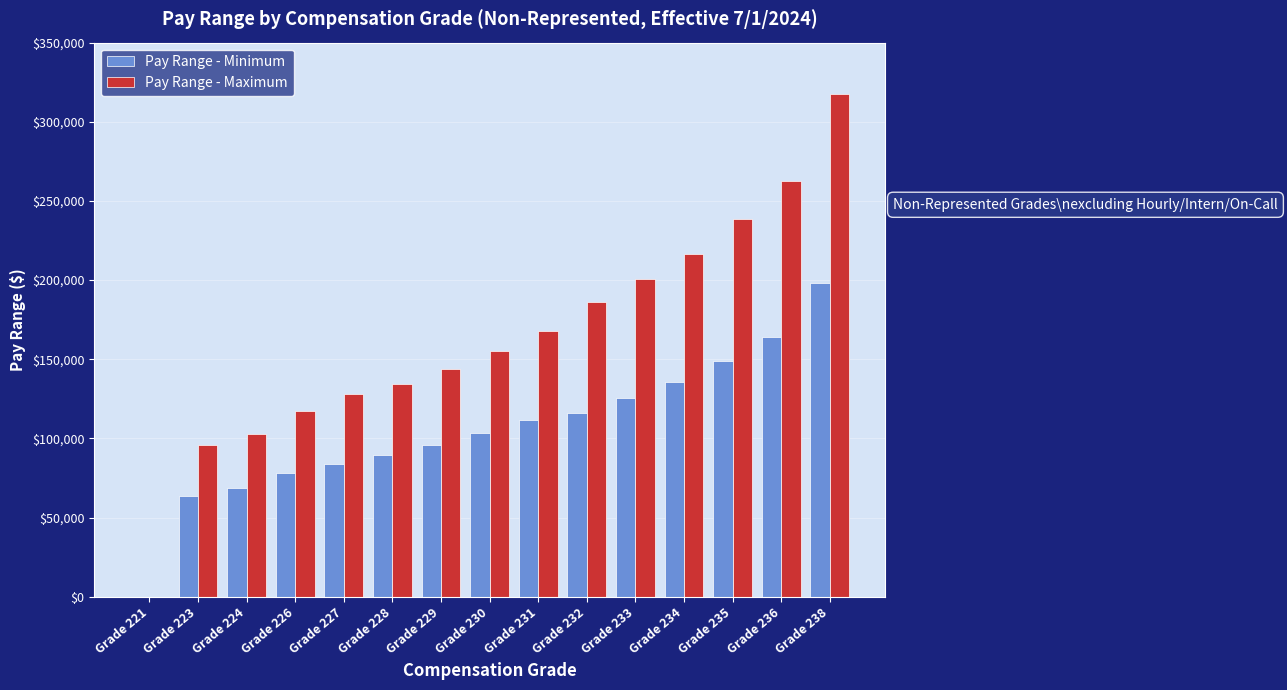

The Pay Range - Maximum series shows 134439.7 at Grade 228. True or false?

True